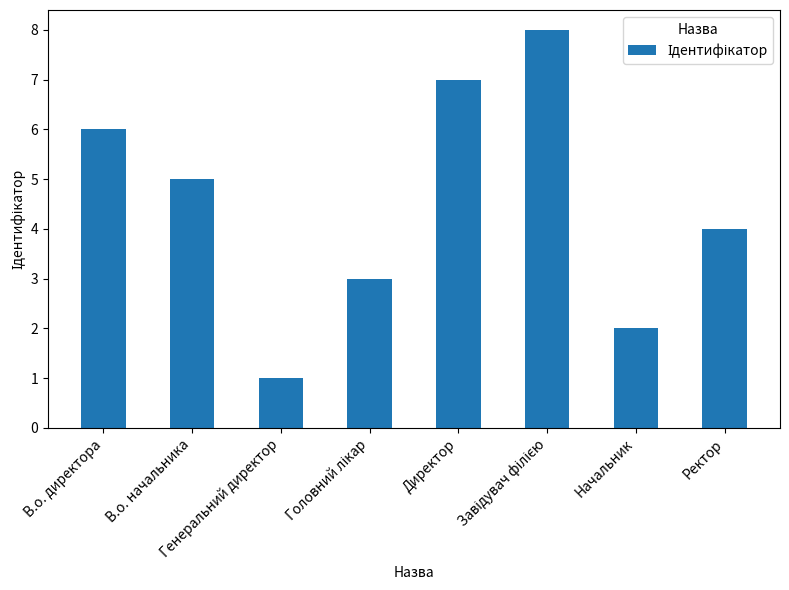

What is the minimum value shown in the chart?

1